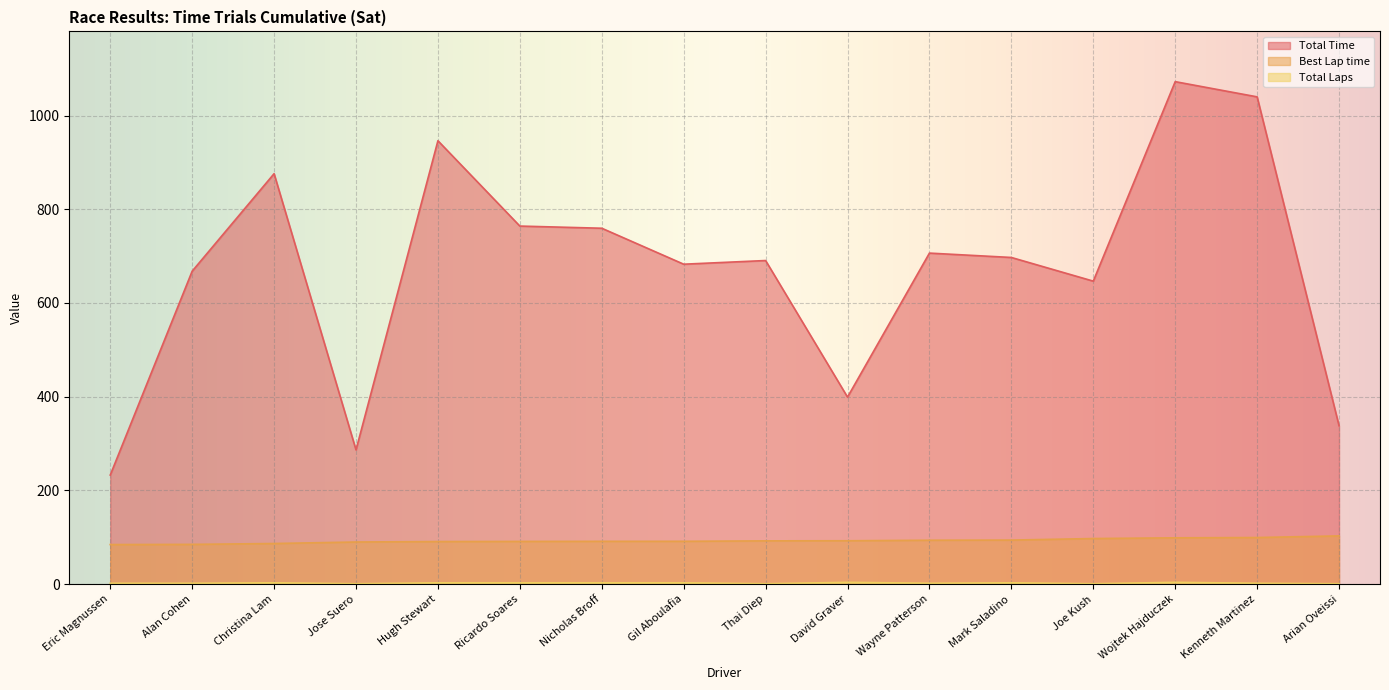

True or false: Best Lap time has more than 2 points higher than both neighbors.

False